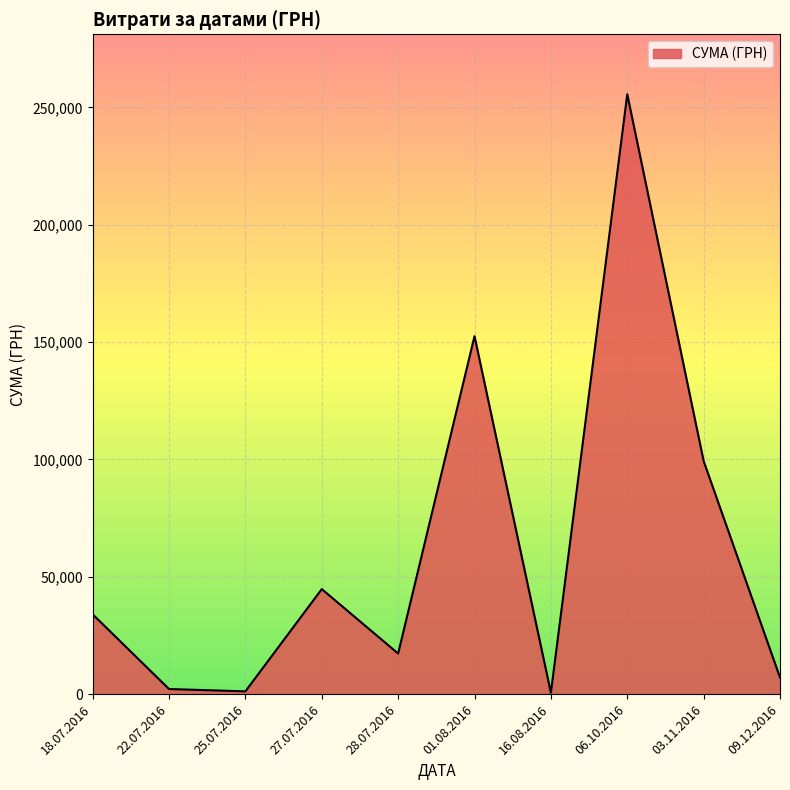

Where is the data nearest to the value 128075?

01.08.2016